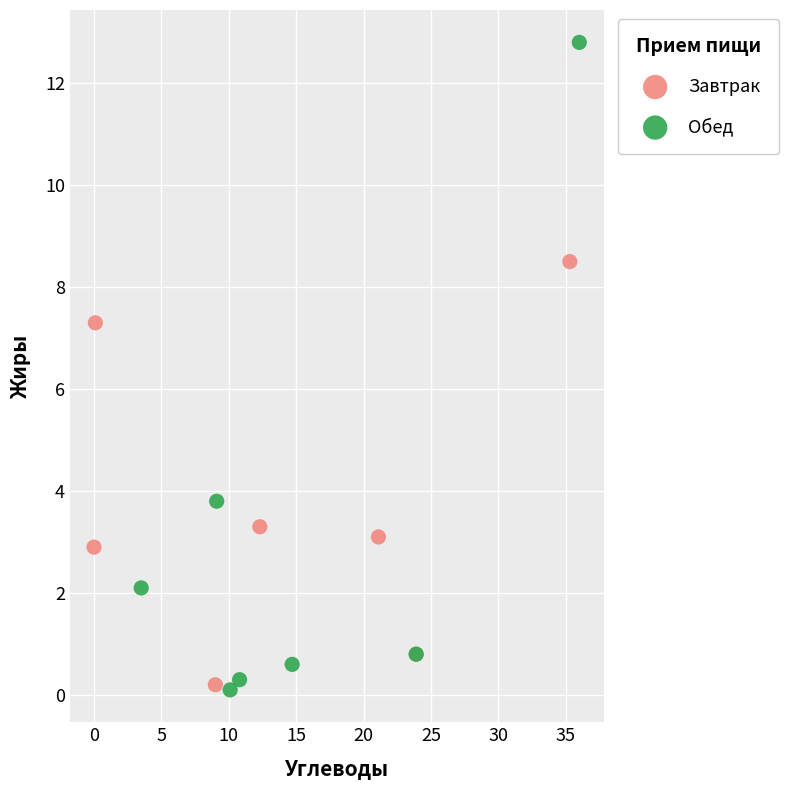

What are all the series names shown in the legend?

Завтрак, Обед